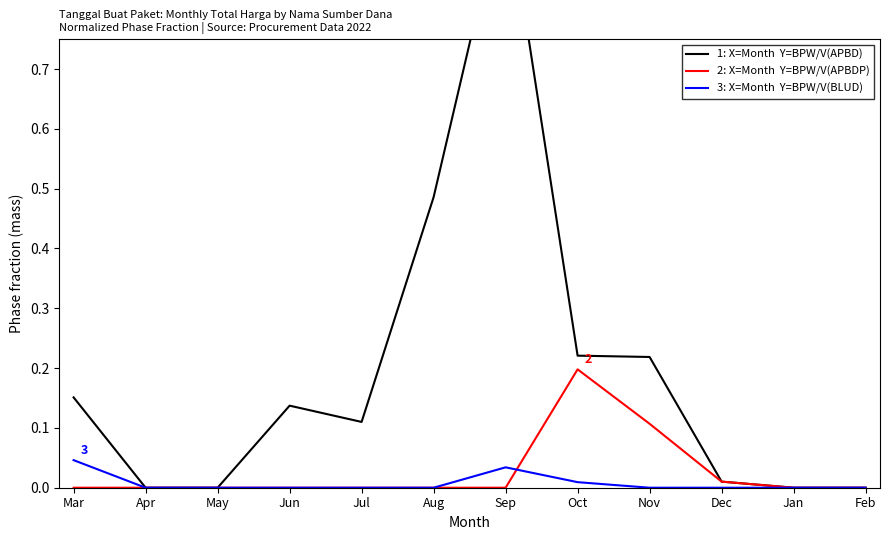

Reading left to right, transcribe all the data shown in this chart.

1: X=Month  Y=BPW/V(APBD): 0.2	0.0	0.0	0.1	0.1	0.5	1.0	0.2	0.2	0.0	0.0	0.0
2: X=Month  Y=BPW/V(APBDP): 0.0	0.0	0.0	0.0	0.0	0.0	0.0	0.2	0.1	0.0	0.0	0.0
3: X=Month  Y=BPW/V(BLUD): 0.0	0.0	0.0	0.0	0.0	0.0	0.0	0.0	0.0	0.0	0.0	0.0